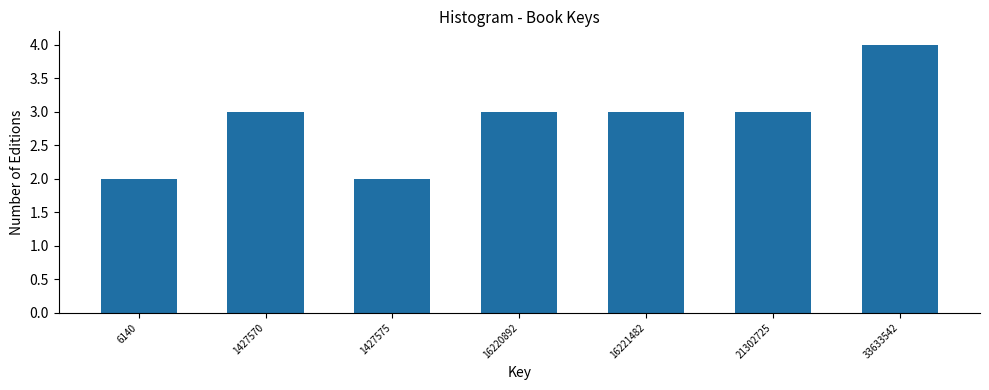

Reading left to right, extract all data points from this chart.

6140=2	1427570=3	1427575=2	16220892=3	16221482=3	21302725=3	33633542=4